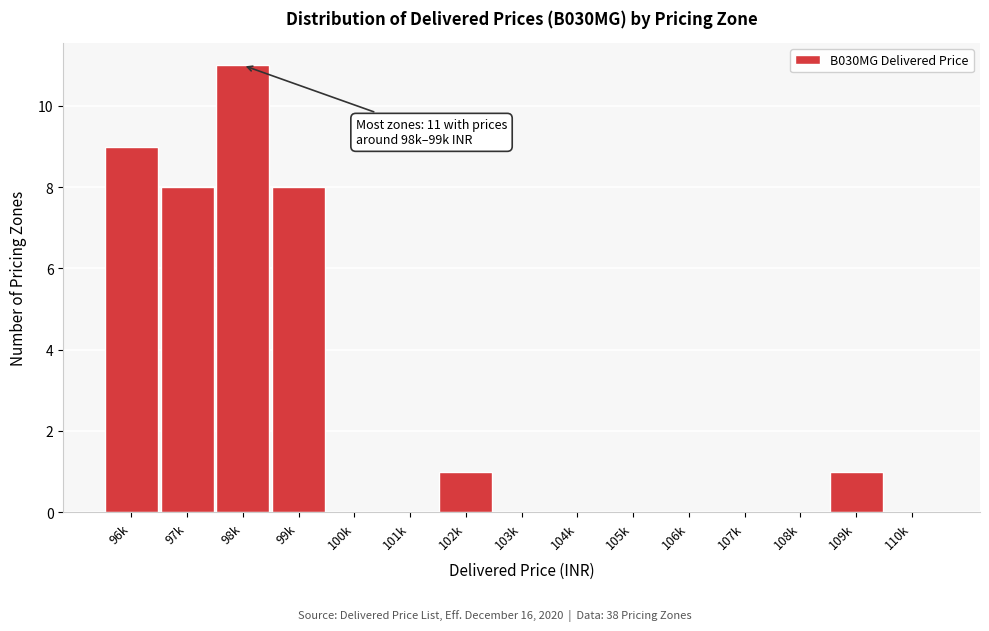

Reading right to left, what are all the values shown in this chart?

110k=0	109k=1	108k=0	107k=0	106k=0	105k=0	104k=0	103k=0	102k=1	101k=0	100k=0	99k=8	98k=11	97k=8	96k=9